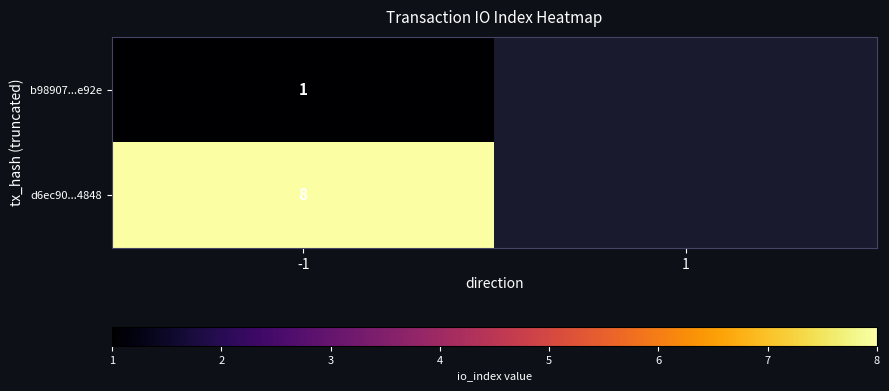

The d6ec90...4848 series shows 4 at -1. True or false?

False